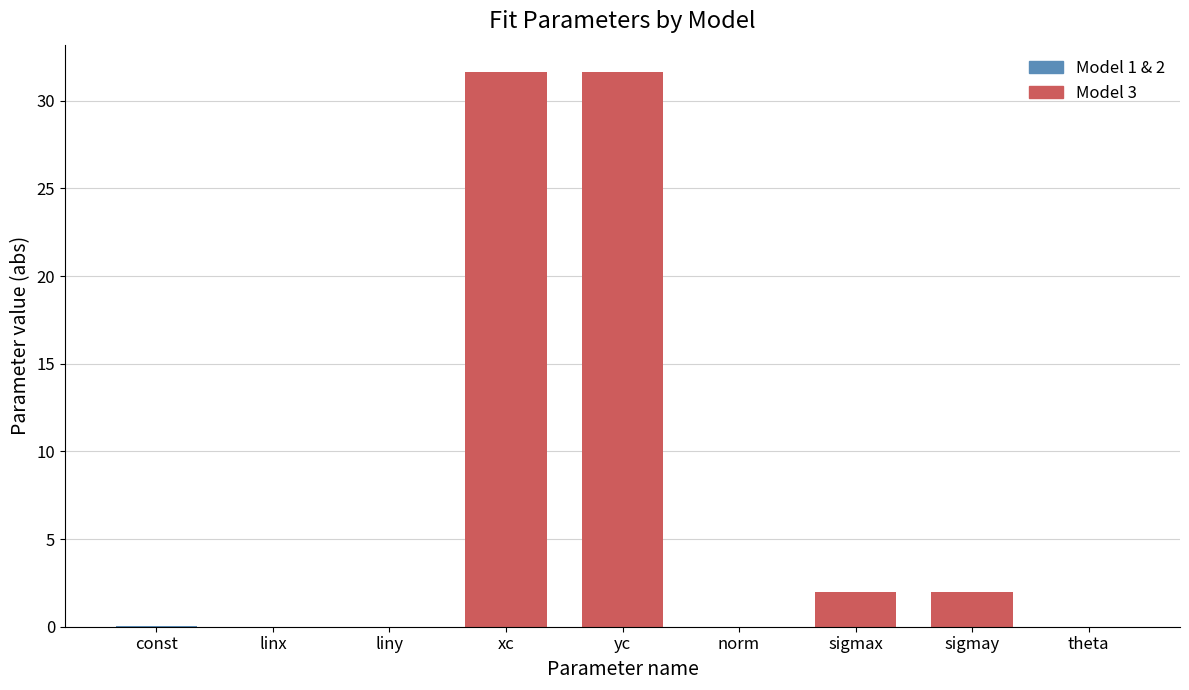

What is the greatest value displayed?

31.6